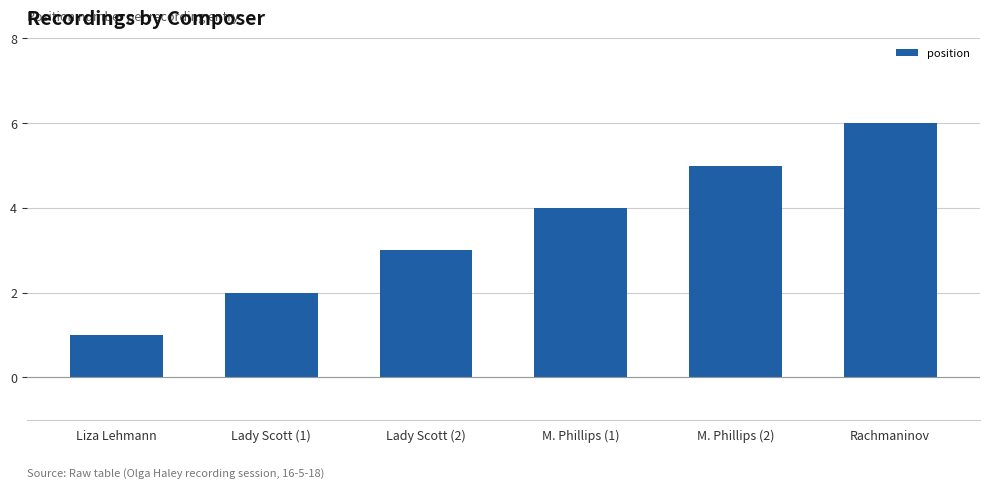

The chart shows a value of 2 at Lady Scott (2). True or false?

False